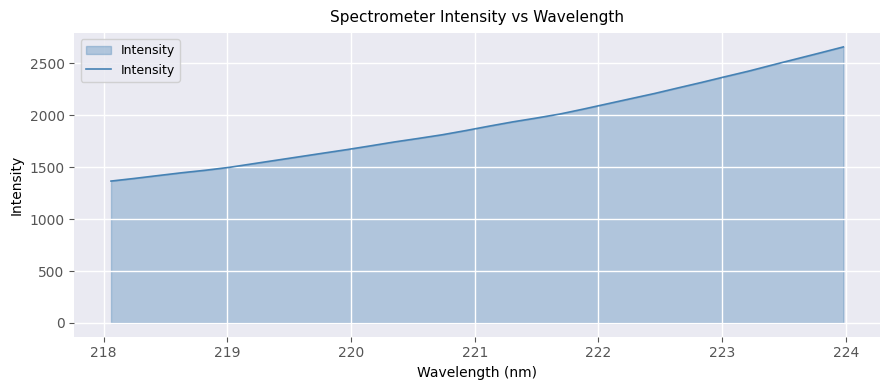

True or false: there are more than 2 points higher than both neighbors.

False